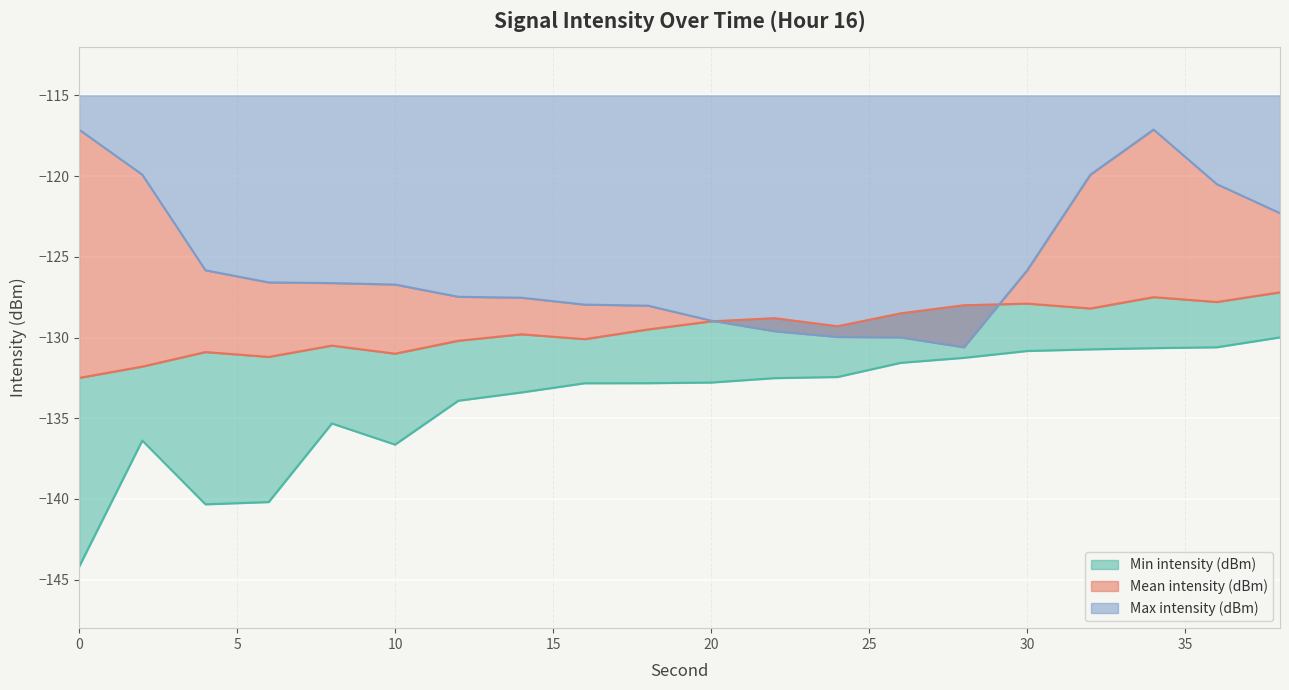

Which has a higher value, 18 or 4?

18